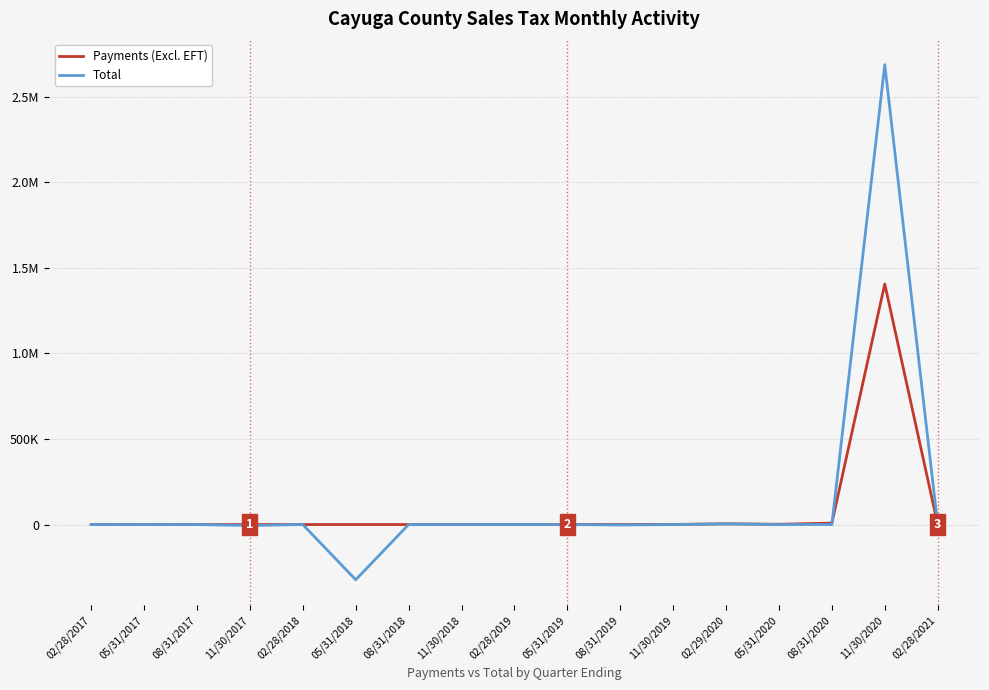

Is it true that Payments (Excl. EFT) equals 596299.9 at 11/30/2020?

False